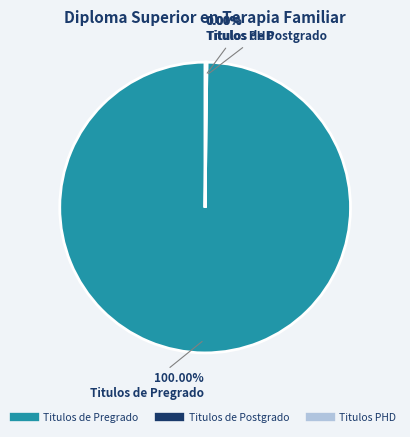

What is the majority slice?

Titulos de Pregrado